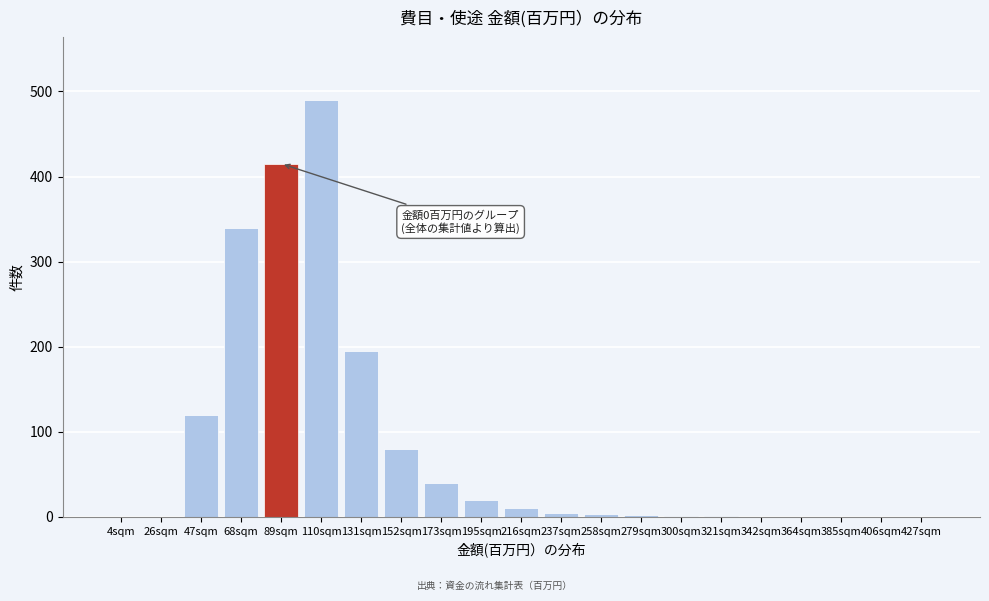

What is the greatest value displayed?

490